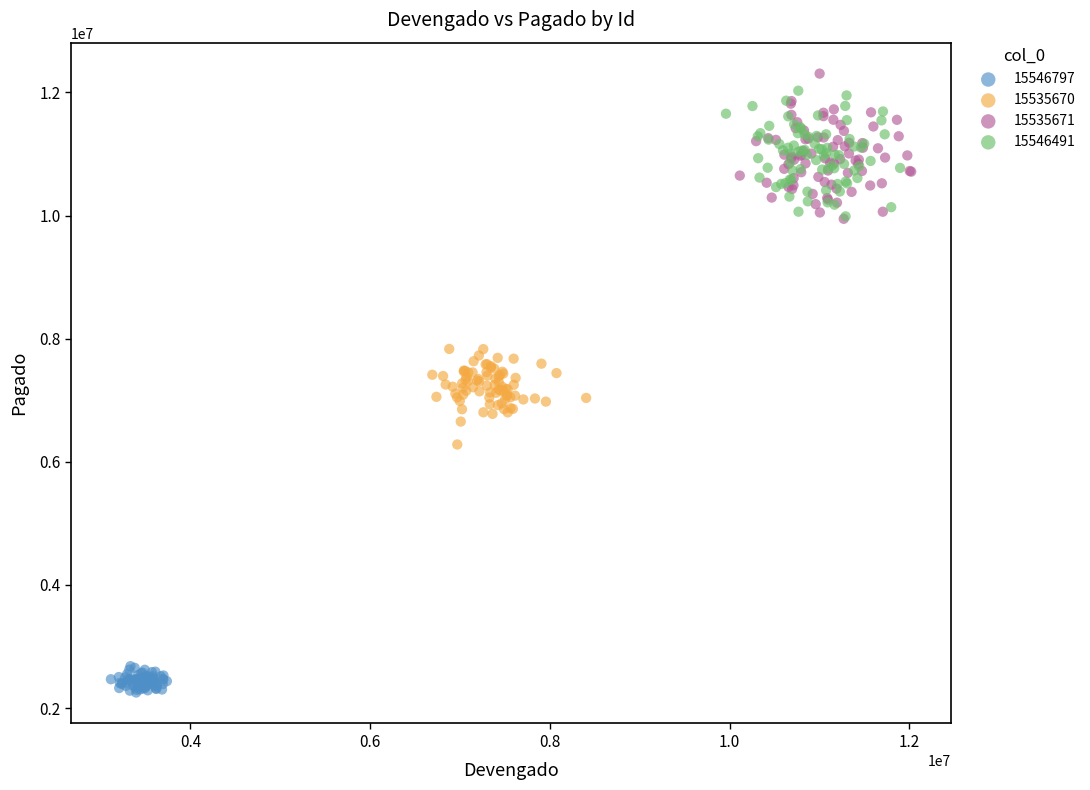

What are all the series names shown in the legend?

15546797, 15535670, 15535671, 15546491